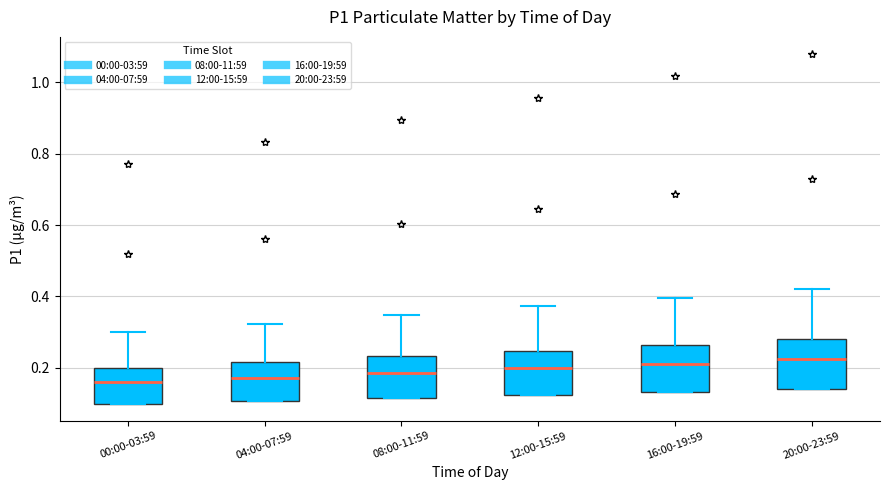

Reading left to right, transcribe this box plot: for each box, give where its median line is, the range the box spans, and where its two whiskers end, as read against the y-axis. The values are not printed on the chart, so give them approximately, as read against the axis.

00:00-03:59: median 0.16, box 0.10 to 0.20, whiskers 0.10 to 0.30
04:00-07:59: median 0.18, box 0.10 to 0.22, whiskers 0.10 to 0.32
08:00-11:59: median 0.18, box 0.12 to 0.24, whiskers 0.12 to 0.34
12:00-15:59: median 0.20, box 0.12 to 0.24, whiskers 0.12 to 0.38
16:00-19:59: median 0.22, box 0.14 to 0.26, whiskers 0.14 to 0.40
20:00-23:59: median 0.22, box 0.14 to 0.28, whiskers 0.14 to 0.42